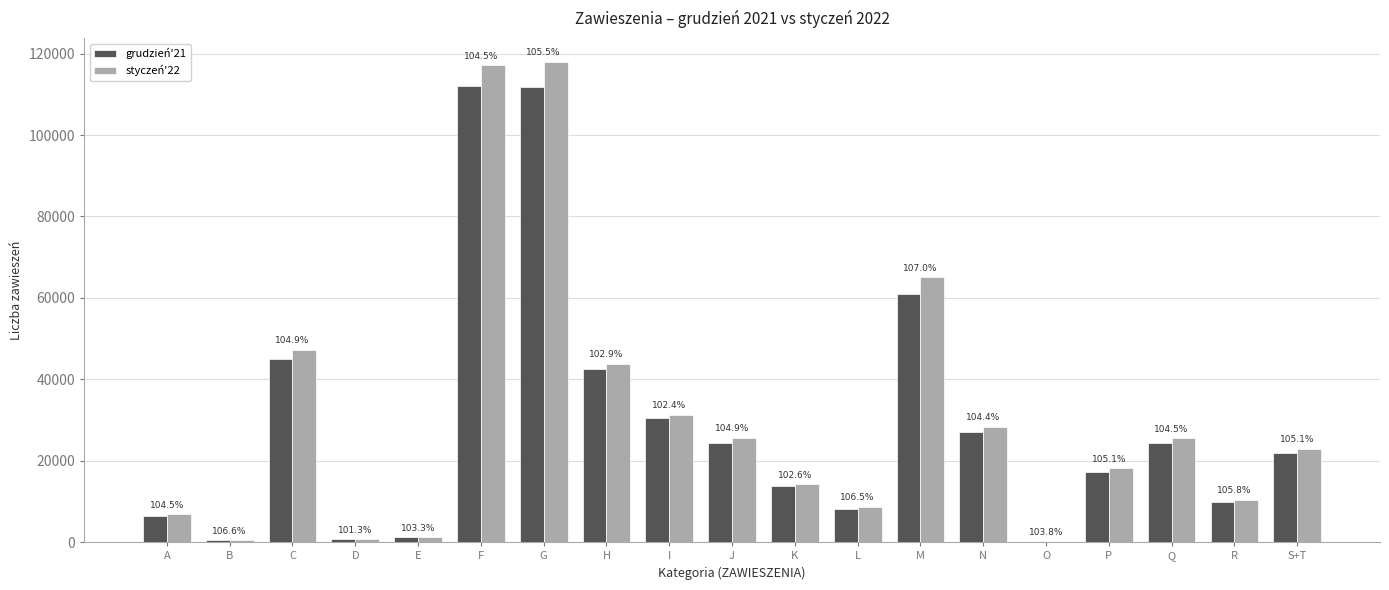

What are all the series names shown in the legend?

grudzień'21, styczeń'22